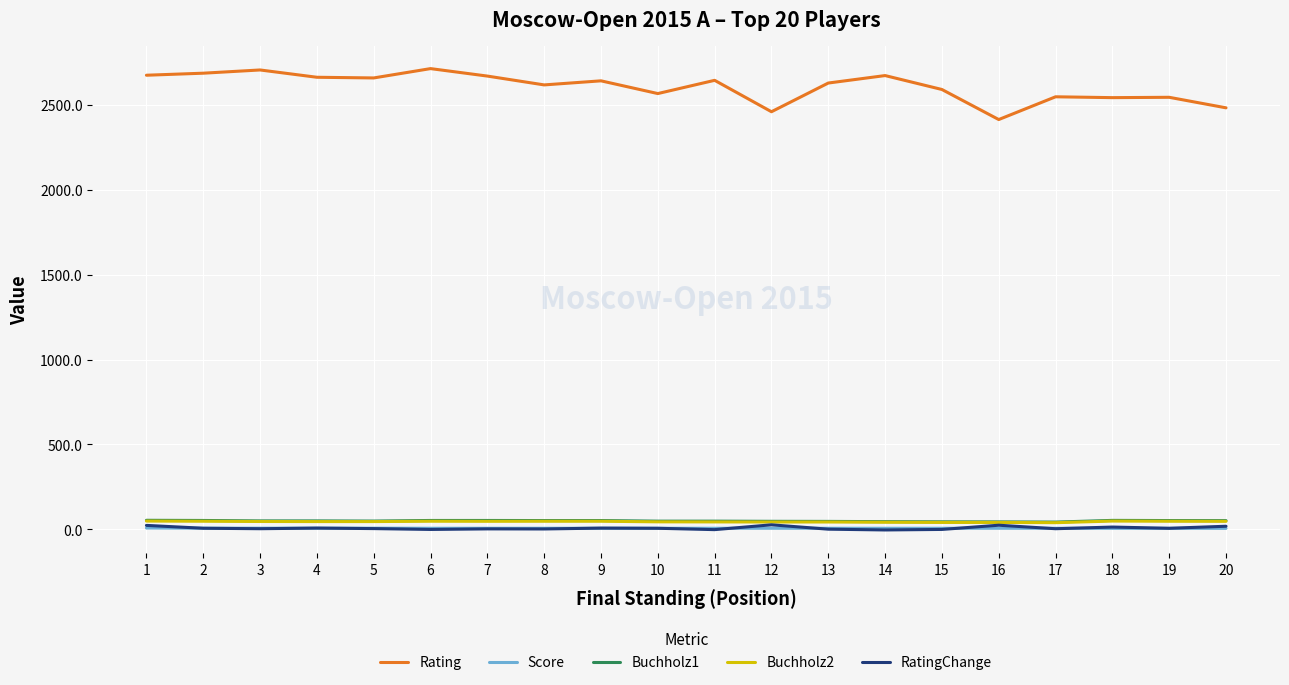

True or false: Score and Buchholz1 intersect in this chart.

False